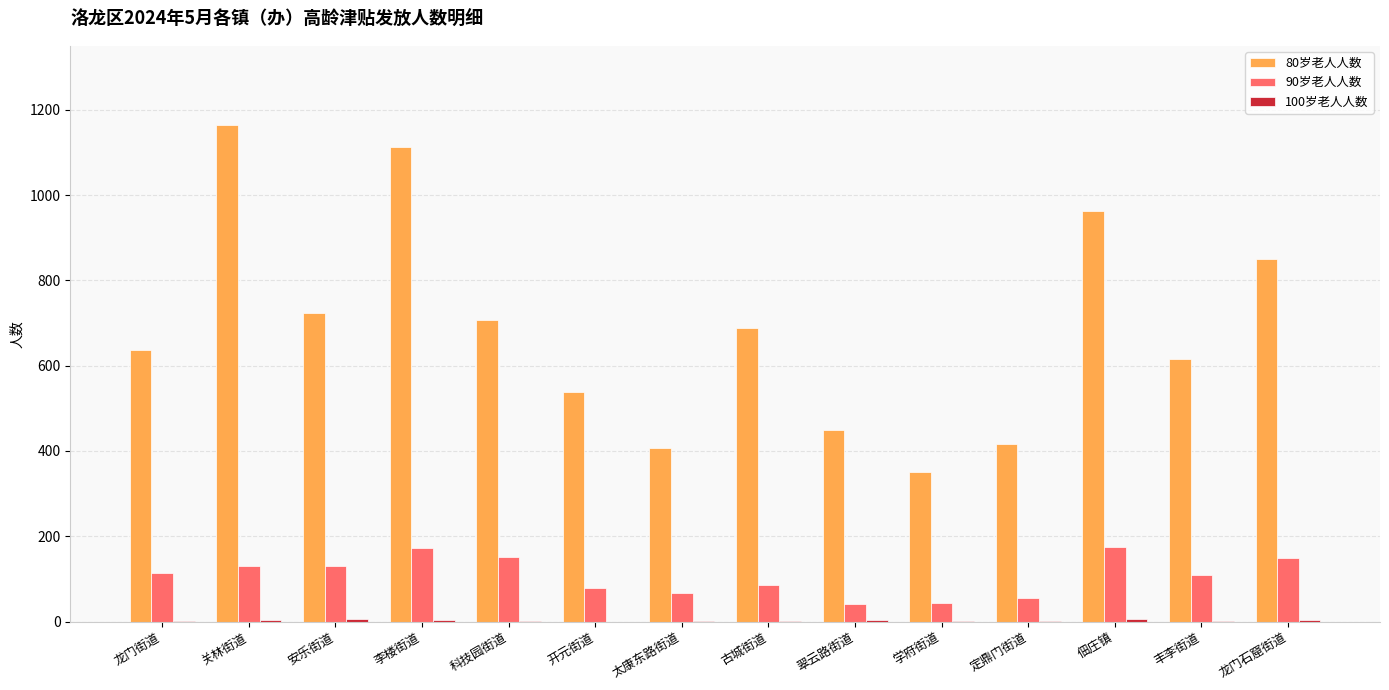

Which category has the highest value across all series?

关林街道